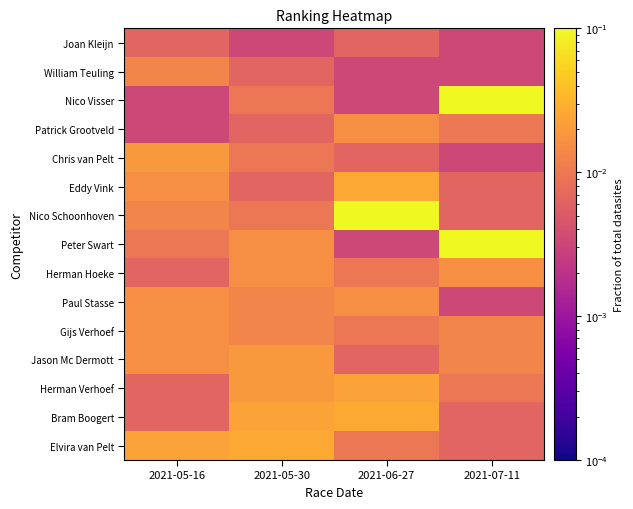

At which label does Nico Schoonhoven reach its minimum?

2021-07-11